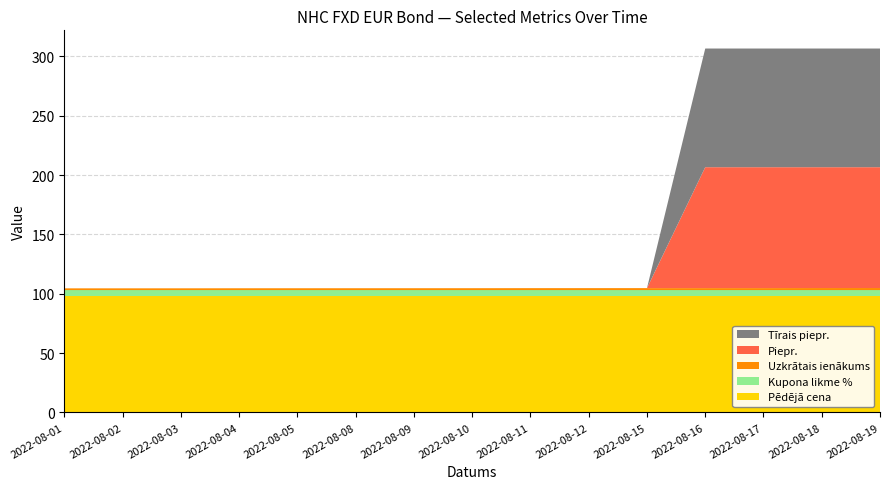

Reading right to left, transcribe all the data shown in this chart.

Pēdējā cena: 2022-08-19=98.2	2022-08-18=98.2	2022-08-17=98.2	2022-08-16=98.2	2022-08-15=98.2	2022-08-12=98.2	2022-08-11=98.2	2022-08-10=98.2	2022-08-09=98.2	2022-08-08=98.2	2022-08-05=98.2	2022-08-04=98.2	2022-08-03=98.2	2022-08-02=98.2	2022-08-01=98.2
Kupona likme %: 2022-08-19=4.9	2022-08-18=4.9	2022-08-17=4.9	2022-08-16=4.9	2022-08-15=4.9	2022-08-12=4.9	2022-08-11=4.9	2022-08-10=4.9	2022-08-09=4.9	2022-08-08=4.9	2022-08-05=4.9	2022-08-04=4.9	2022-08-03=4.9	2022-08-02=4.9	2022-08-01=4.9
Uzkrātais ienākums: 2022-08-19=1.7	2022-08-18=1.7	2022-08-17=1.7	2022-08-16=1.7	2022-08-15=1.6	2022-08-12=1.6	2022-08-11=1.6	2022-08-10=1.6	2022-08-09=1.6	2022-08-08=1.6	2022-08-05=1.5	2022-08-04=1.5	2022-08-03=1.5	2022-08-02=1.5	2022-08-01=1.5
Piepr.: 2022-08-19=101.8	2022-08-18=101.9	2022-08-17=101.9	2022-08-16=101.9	2022-08-15=0.0	2022-08-12=0.0	2022-08-11=0.0	2022-08-10=0.0	2022-08-09=0.0	2022-08-08=0.0	2022-08-05=0.0	2022-08-04=0.0	2022-08-03=0.0	2022-08-02=0.0	2022-08-01=0.0
Tīrais piepr.: 2022-08-19=100.0	2022-08-18=100.0	2022-08-17=100.0	2022-08-16=100.0	2022-08-15=0.0	2022-08-12=0.0	2022-08-11=0.0	2022-08-10=0.0	2022-08-09=0.0	2022-08-08=0.0	2022-08-05=0.0	2022-08-04=0.0	2022-08-03=0.0	2022-08-02=0.0	2022-08-01=0.0